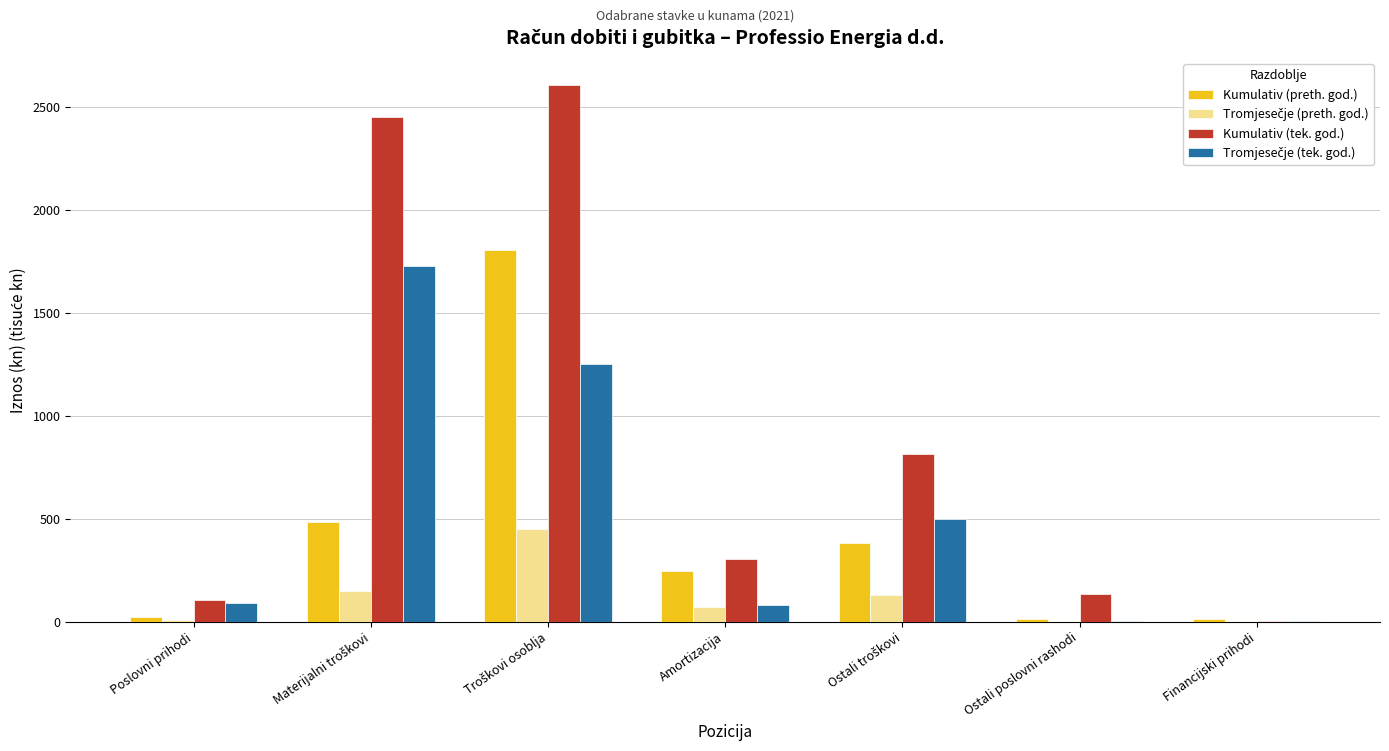

Which series has the largest total across all categories?

Kumulativ (tek. god.)